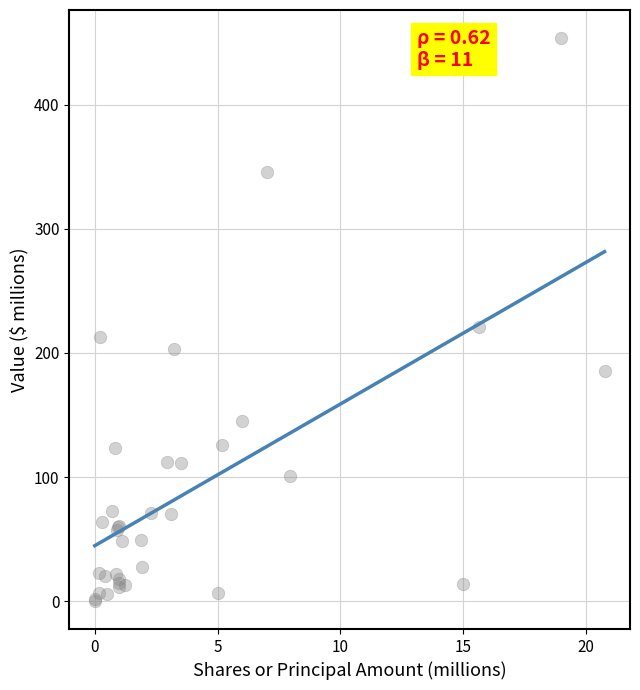

What Y value in the scatter plot is closest to 226?

220.5